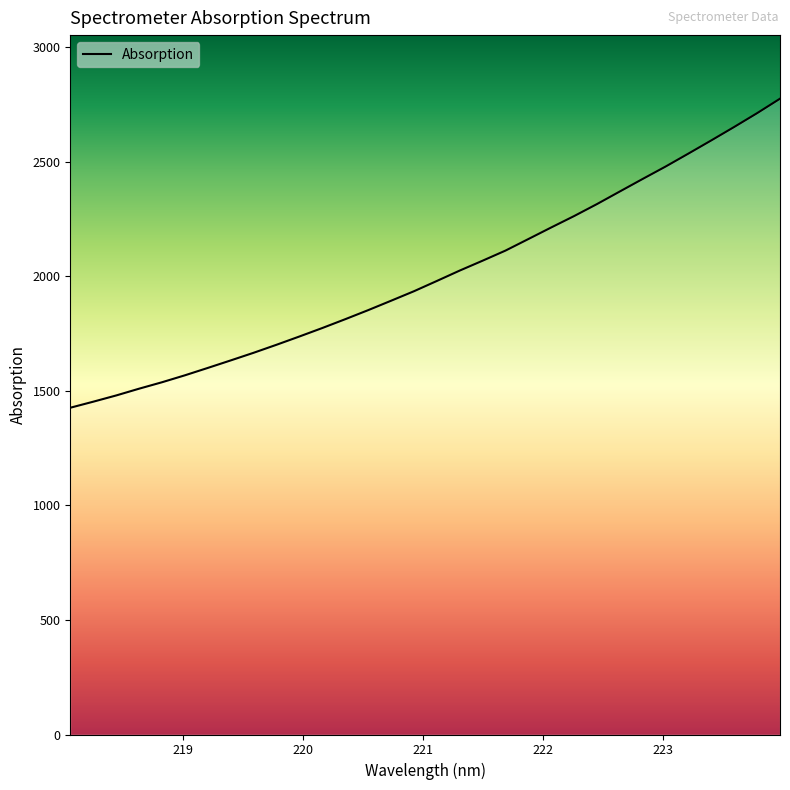

What is the minimum value shown in the chart?

1426.6